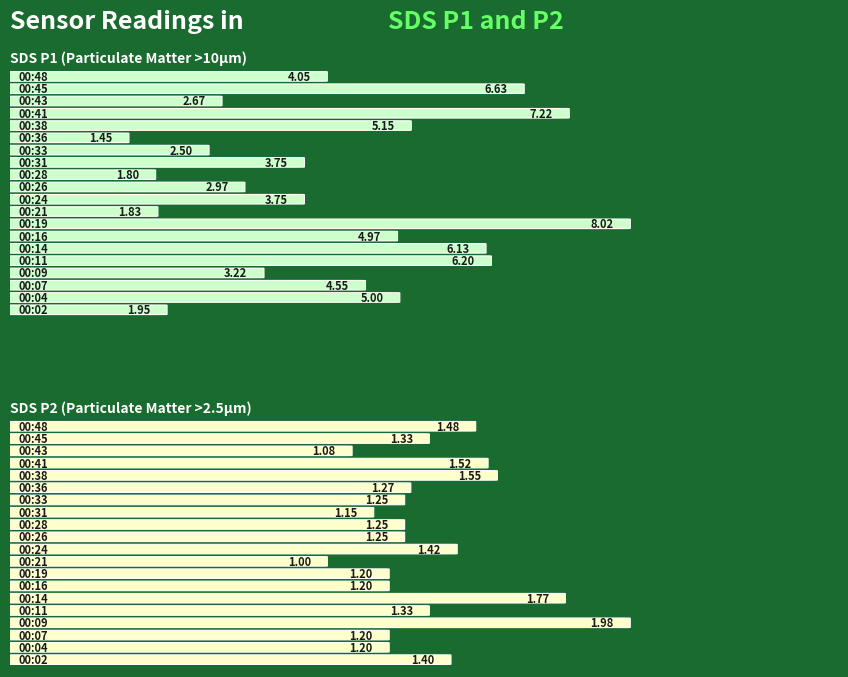

What is the difference between the SDS_P1 values at 00:14 and 00:36?

4.7